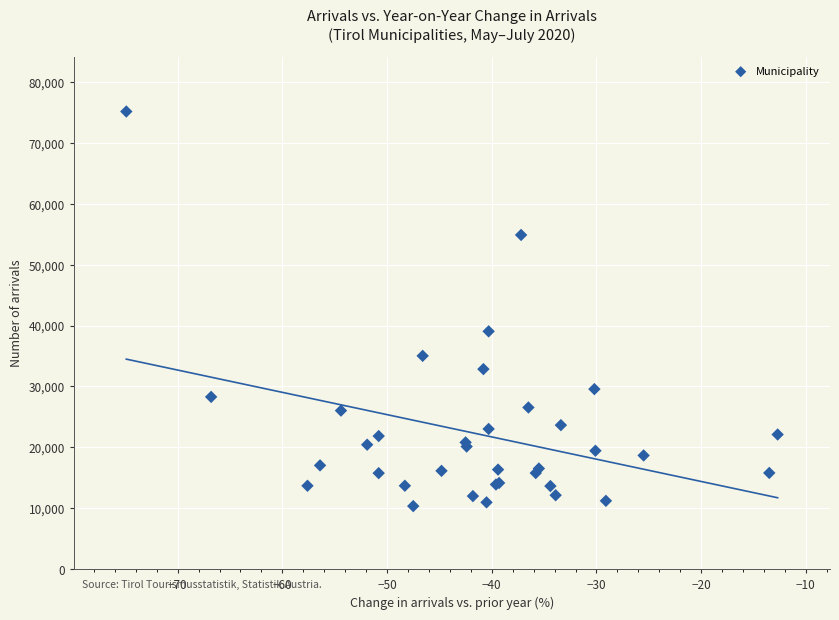

What Y value in the scatter plot is closest to 42756?

39056